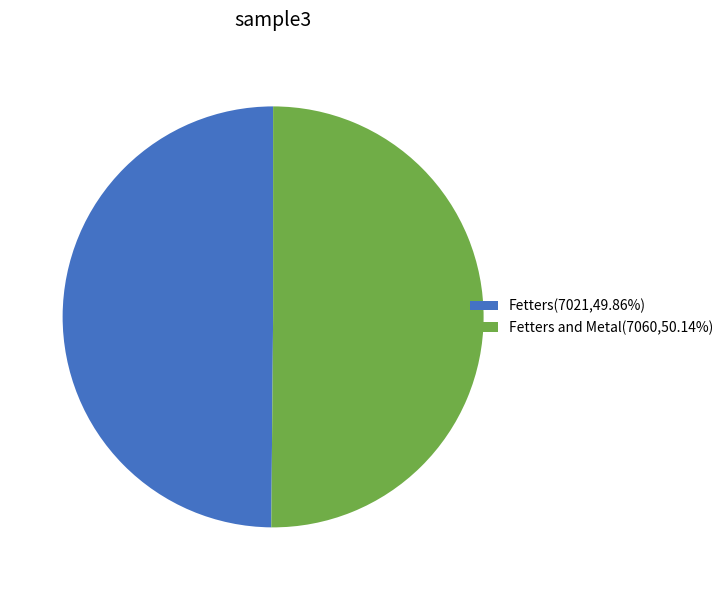

Do Fetters and Metal(7060,50.14%) and Fetters(7021,49.86%) together represent more than half of the pie?

Yes